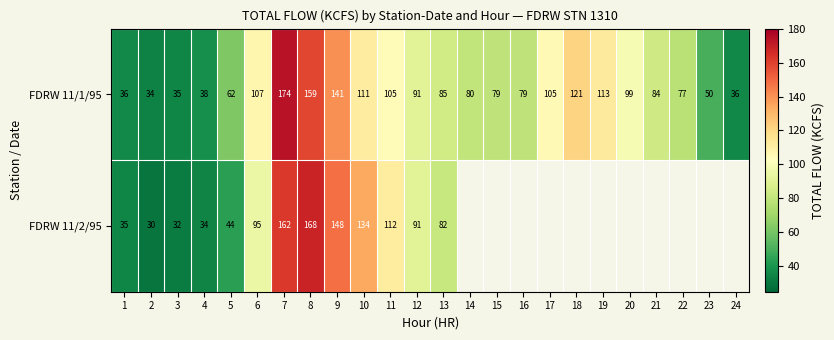

Rank the series at 3 from lowest to highest value.

FDRW 11/2/95, FDRW 11/1/95